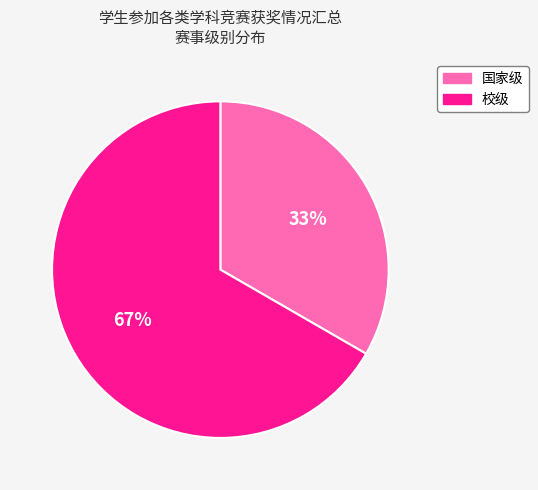

To the nearest percent, what is the combined percentage of 校级 and 国家级?

100%